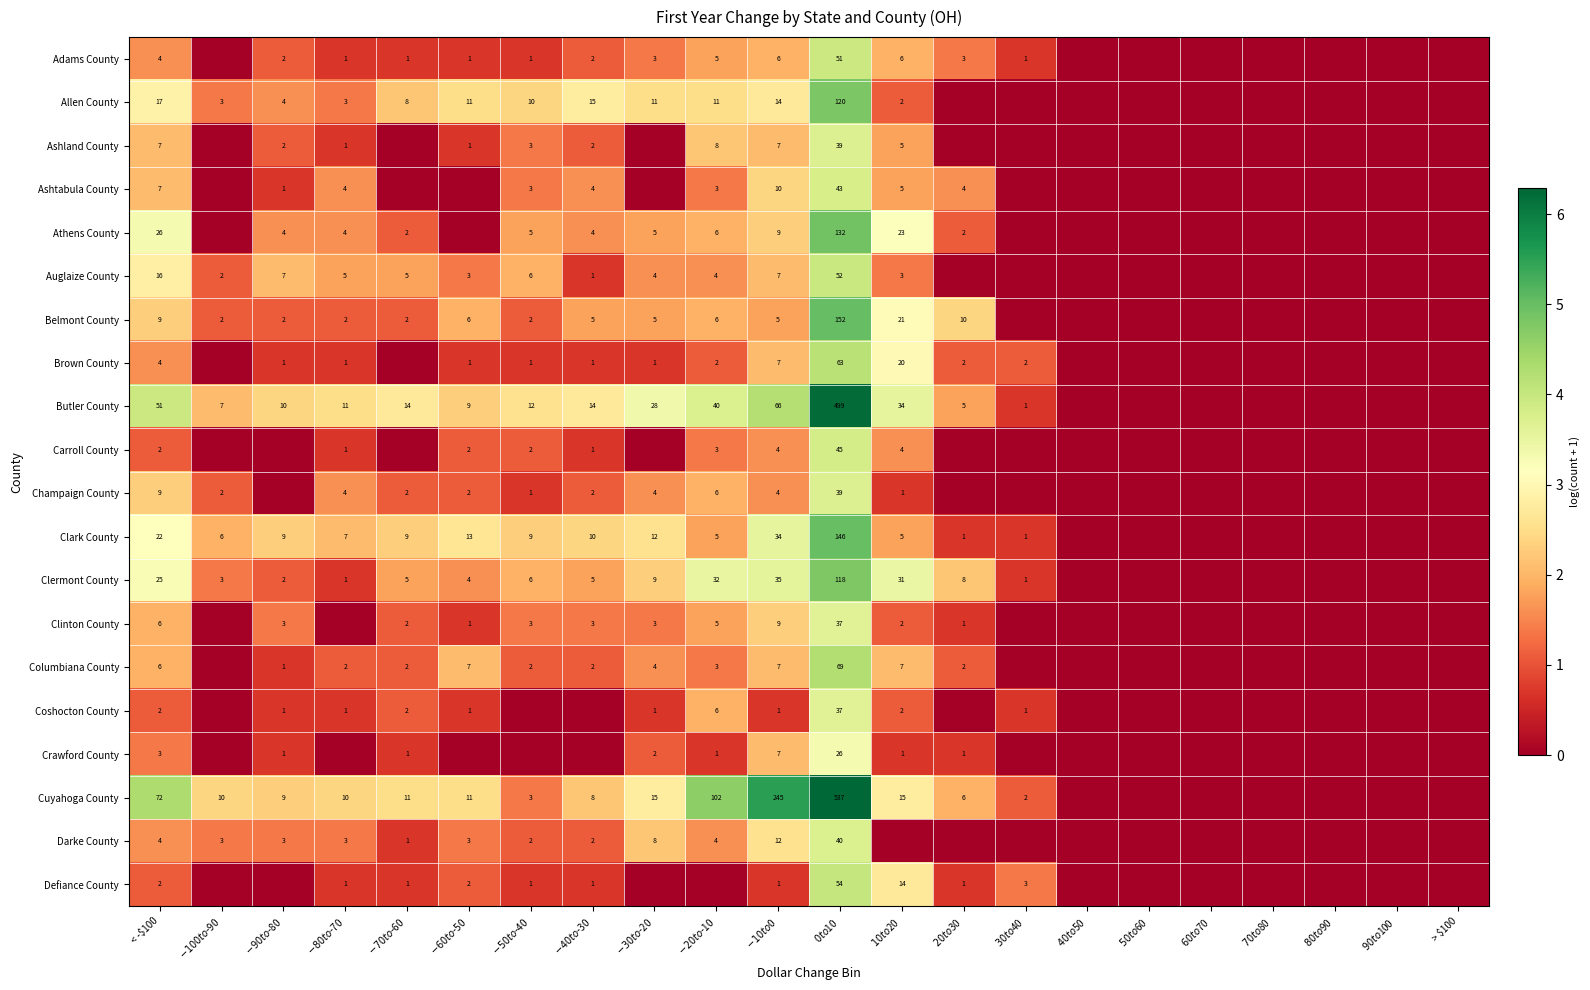

Is it true that Allen County equals 4.8 at $0 to $10?

True